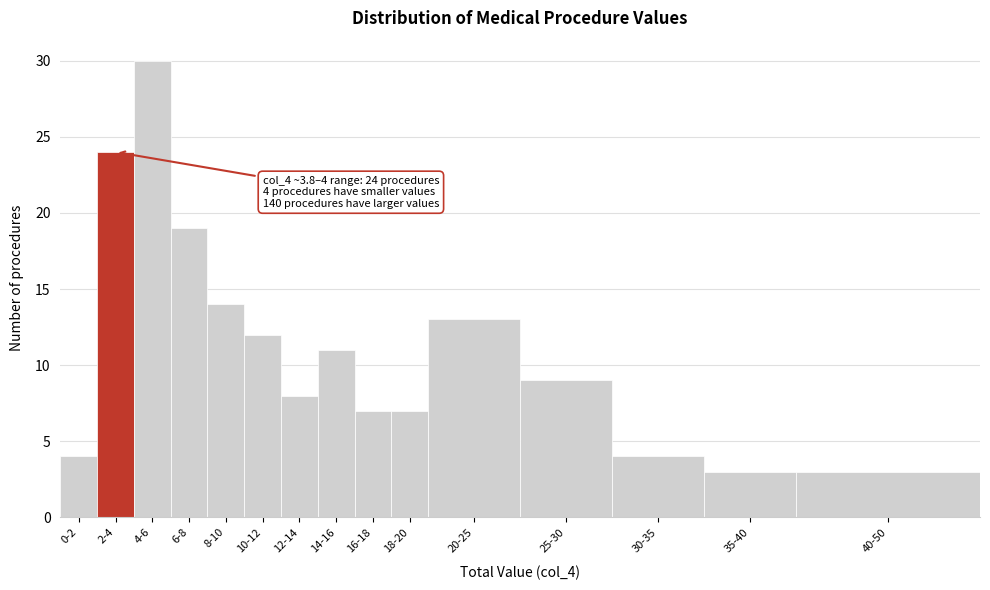

Reading left to right, what are all the values shown in this chart?

4	24	30	19	14	12	8	11	7	7	13	9	4	3	3